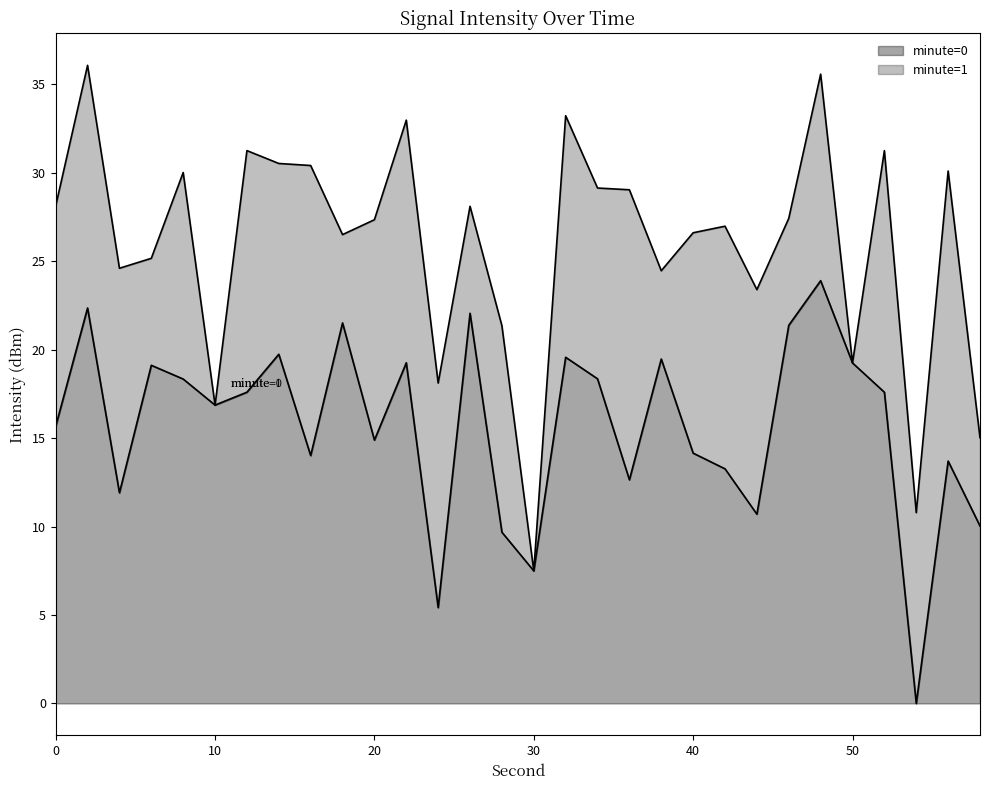

What is the greatest value displayed?

23.9